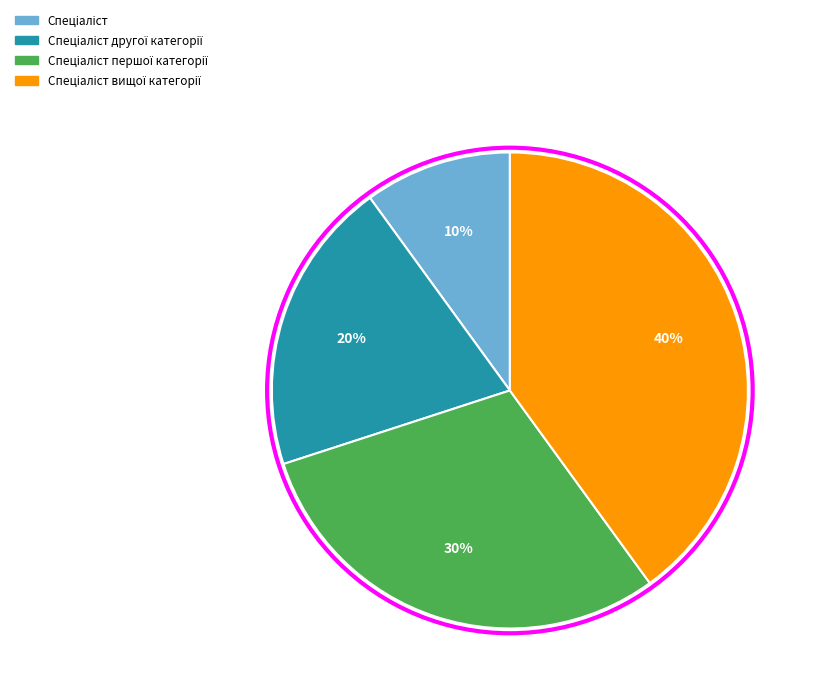

Does any single category account for the majority?

No